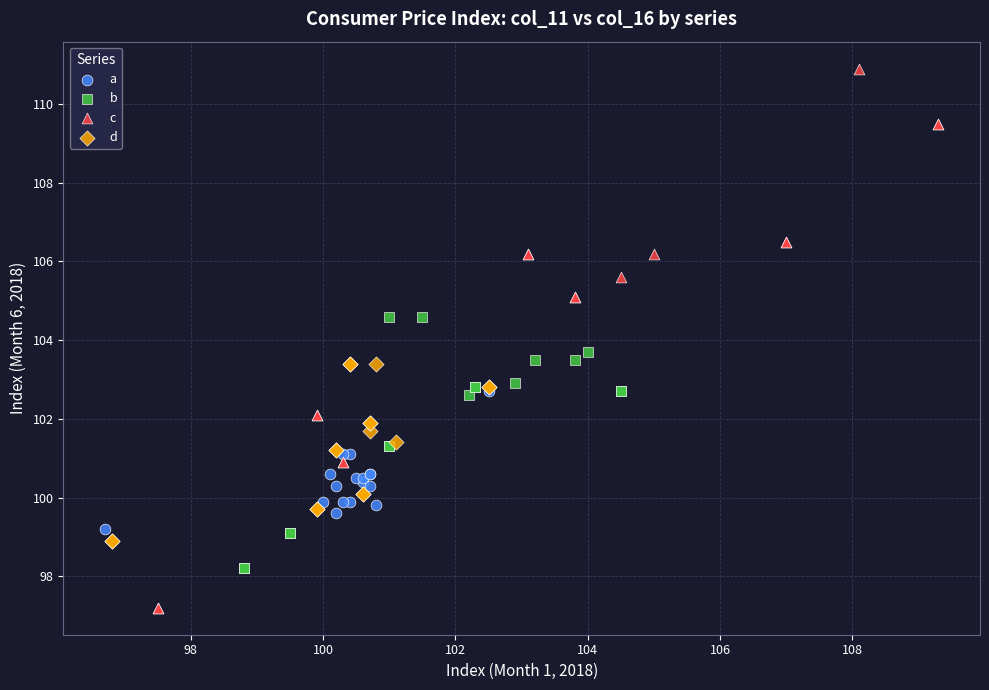

Which series contains the highest Y value?

c